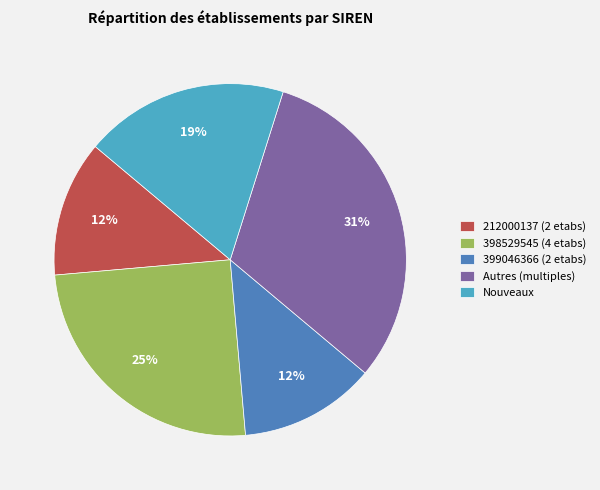

Is there a majority slice in this chart?

No